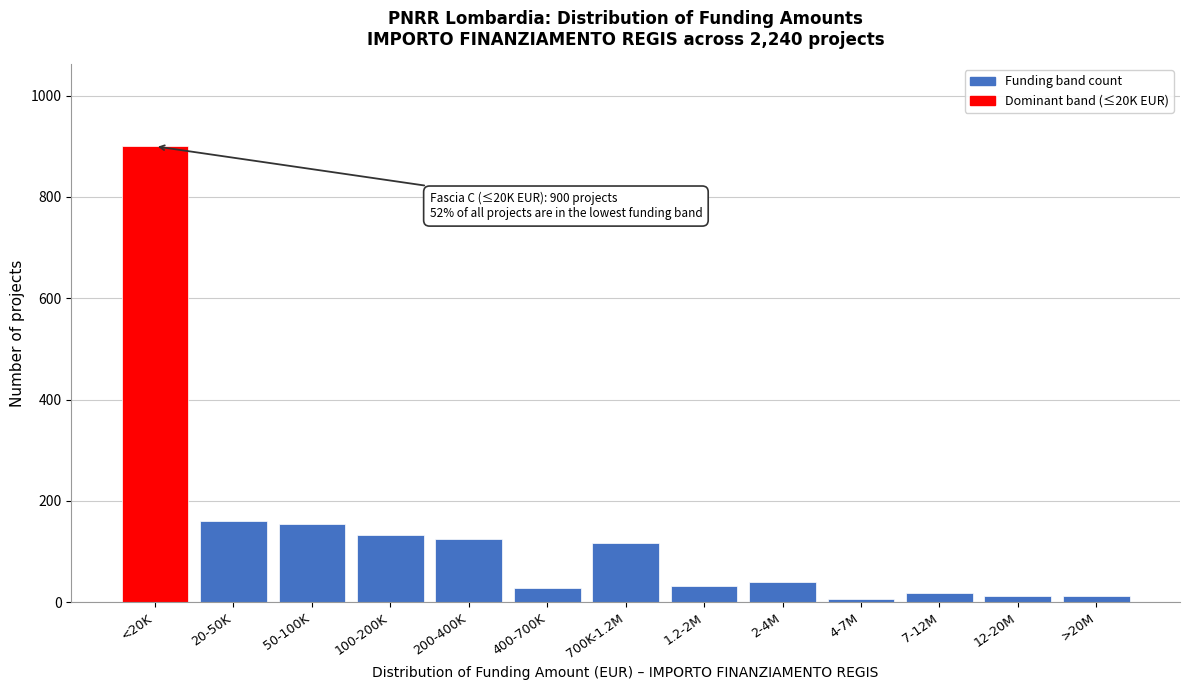

The value at 1.2-2M is 32. True or false?

True